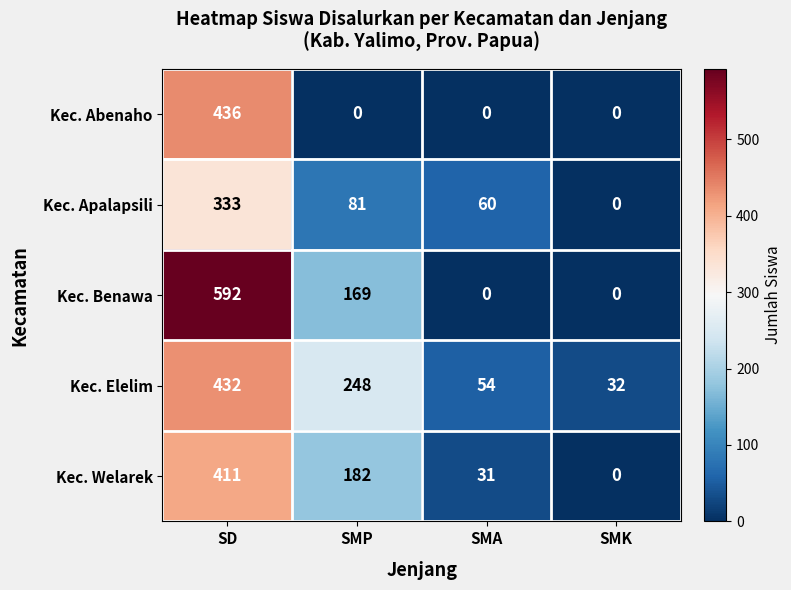

What is the approximate value of Kec. Apalapsili at SMP, to the nearest 5?

80